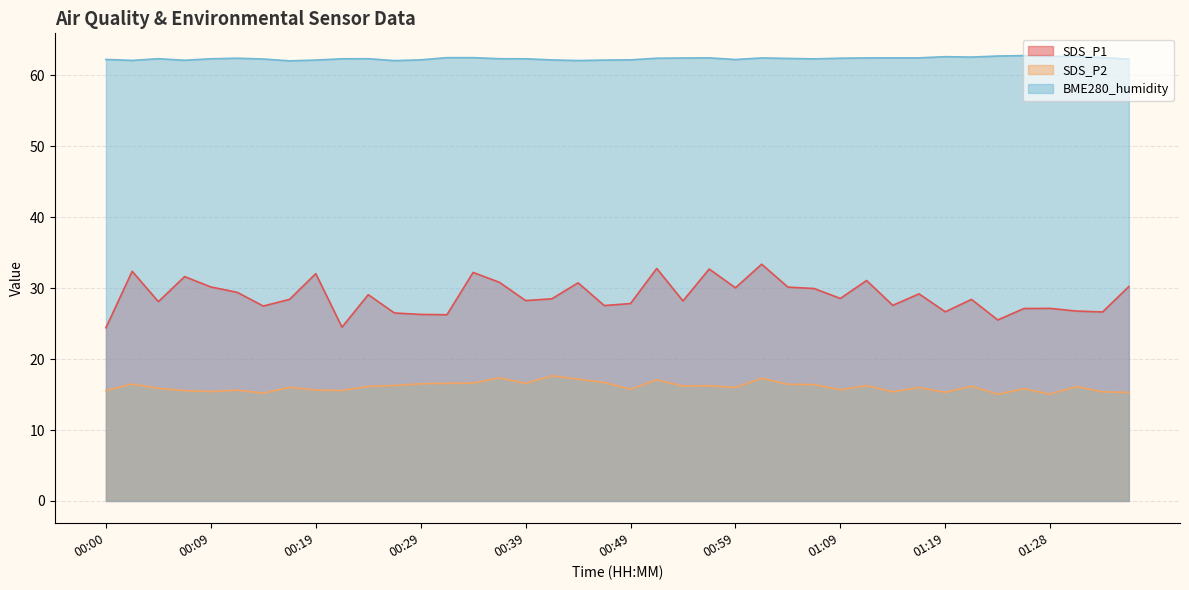

In SDS_P1, how many points are lower than both neighbors (excluding endpoints)?

13